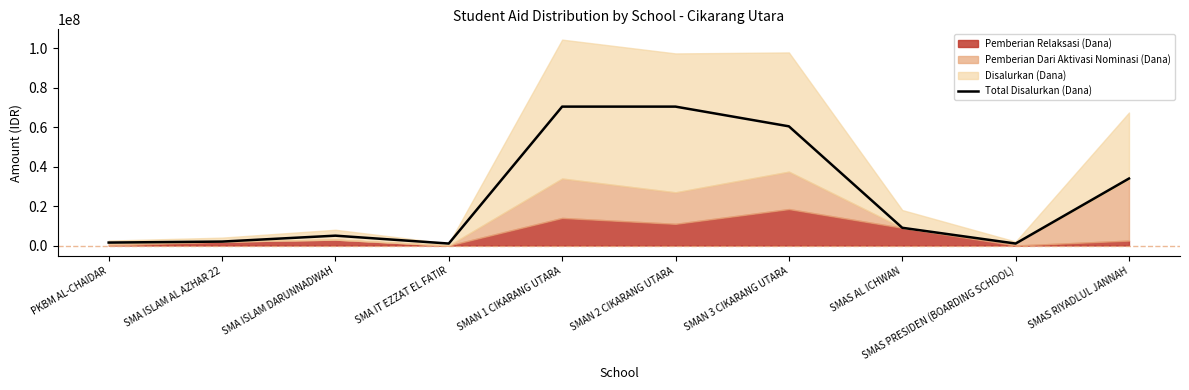

Count the number of categories in the chart.

10